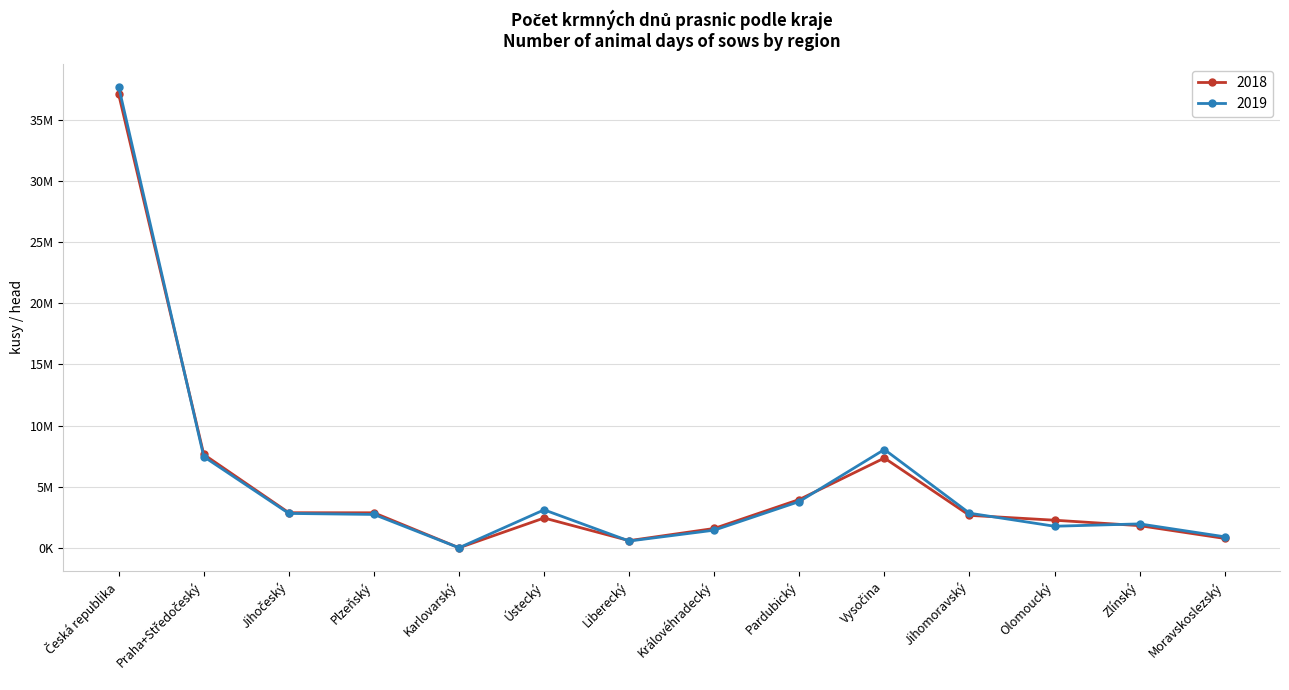

Does the chart have visible grid lines?

Yes